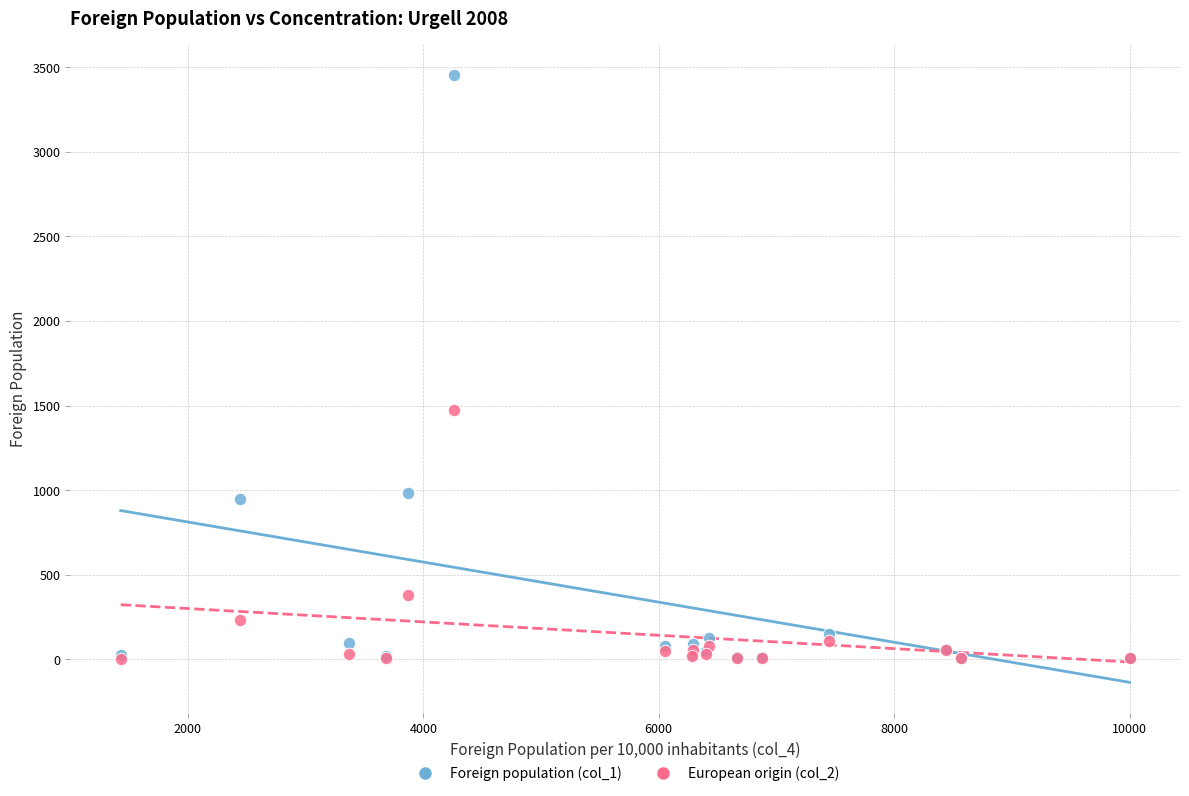

Across all series, what Y value is closest to 1730?

1473